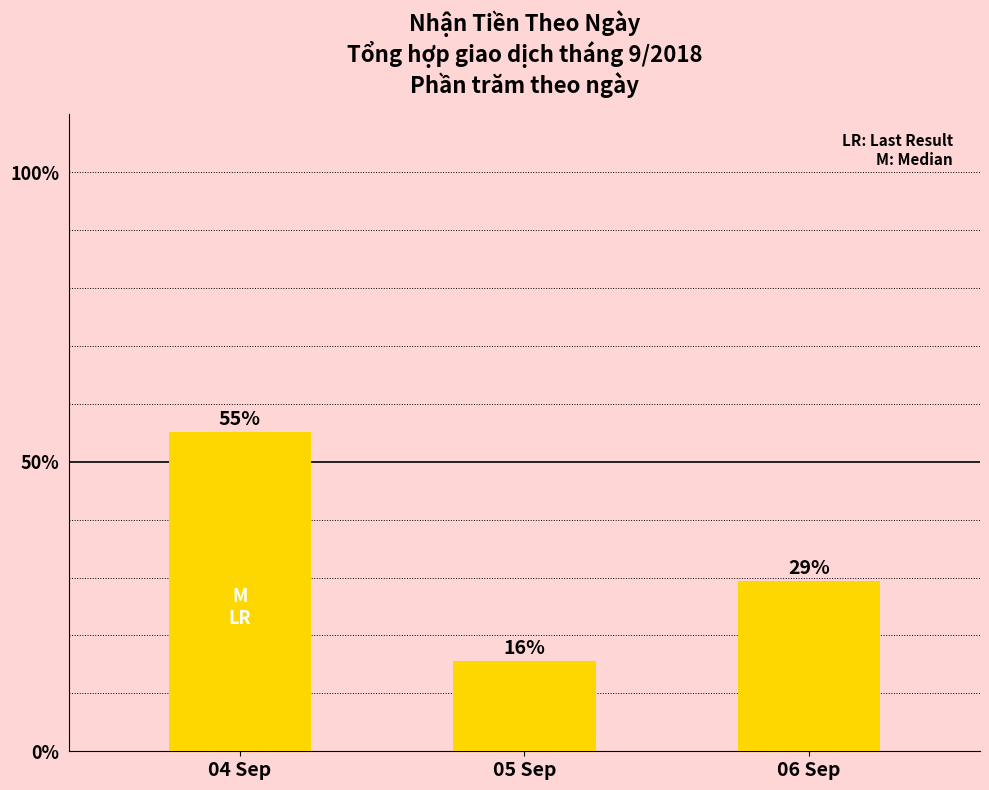

How many bars are there in total?

3